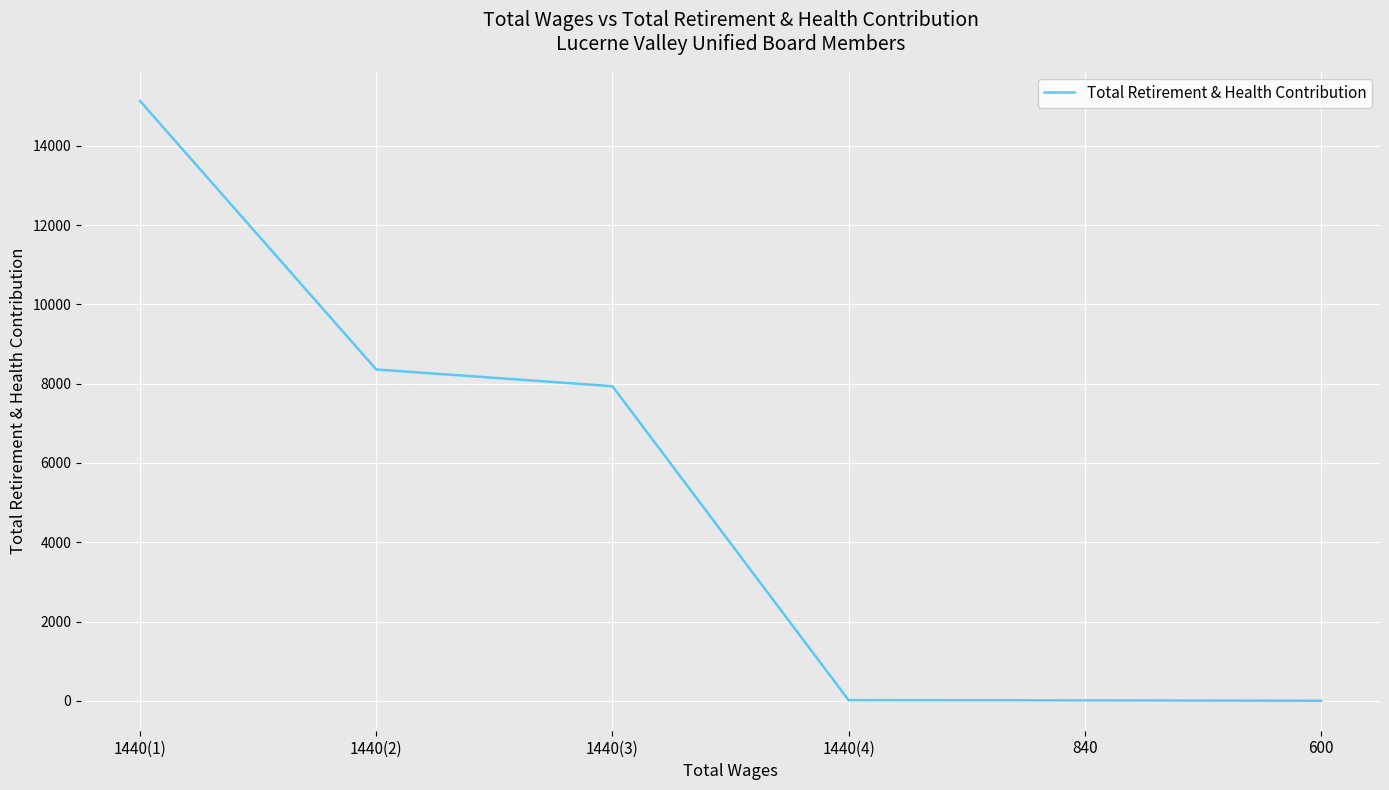

Where is the data nearest to the value 7566?

1440(3)